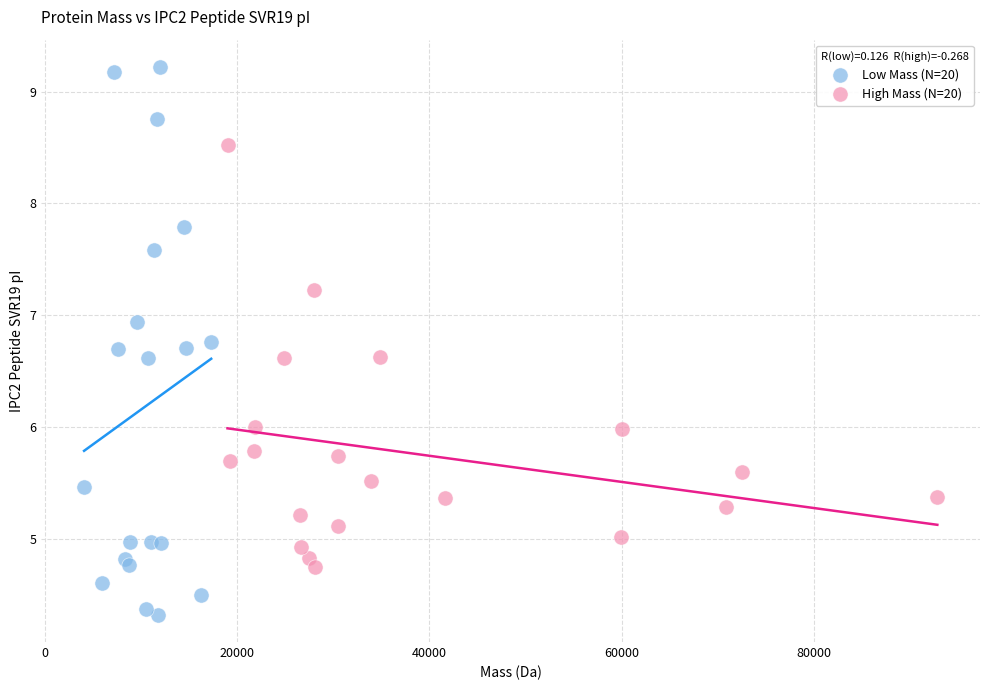

Which series contains the highest Y value?

Low Mass (N=20)